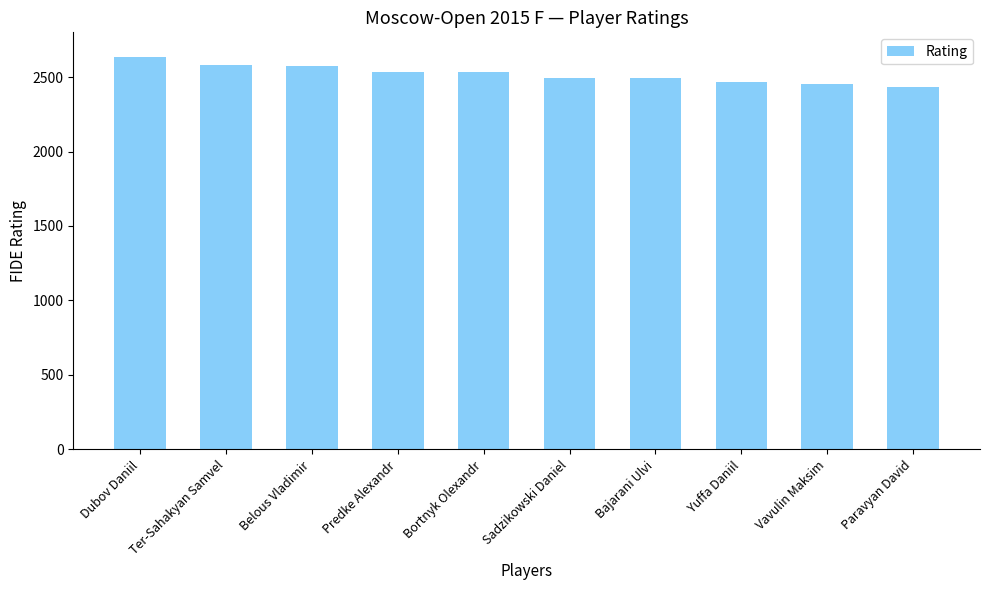

What is the ratio of the value at Dubov Daniil to the value at Ter-Sahakyan Samvel?

1.0